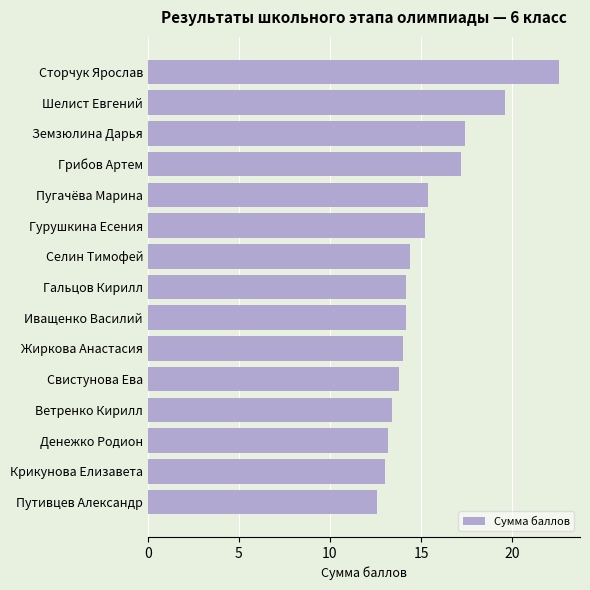

What is the minimum value shown in the chart?

12.6